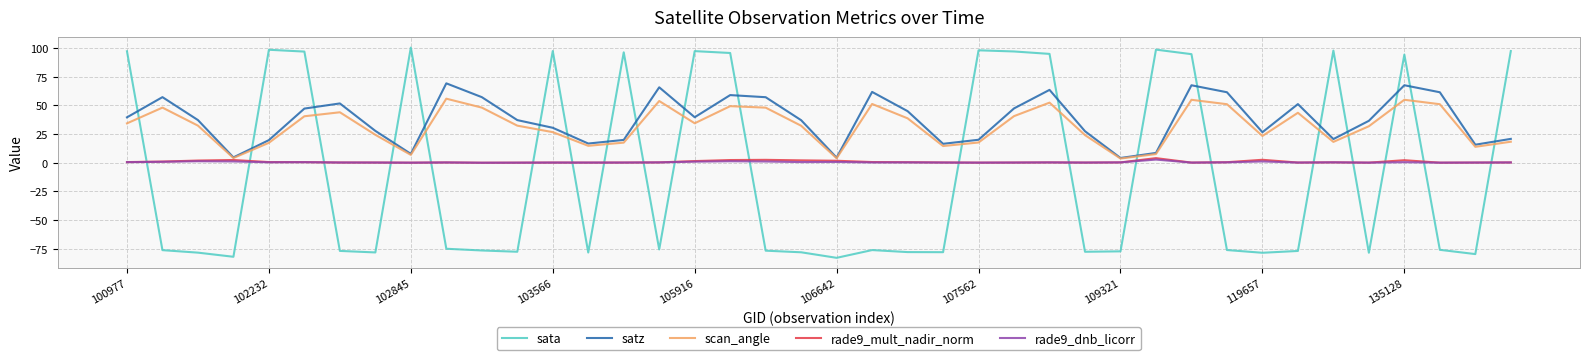

Which series has the largest range (max minus min)?

sata